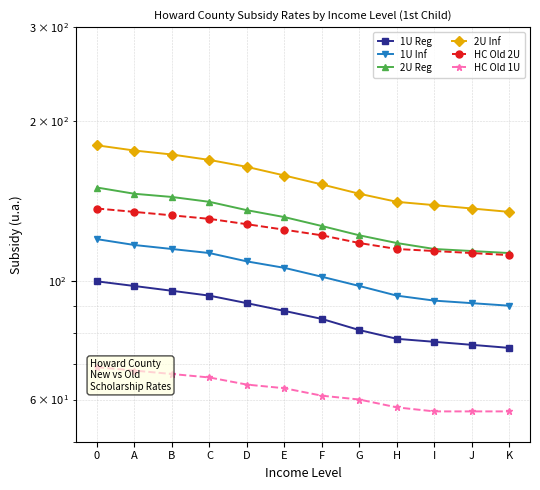

True or false: 1U Reg and 1U Inf cross at least once.

False